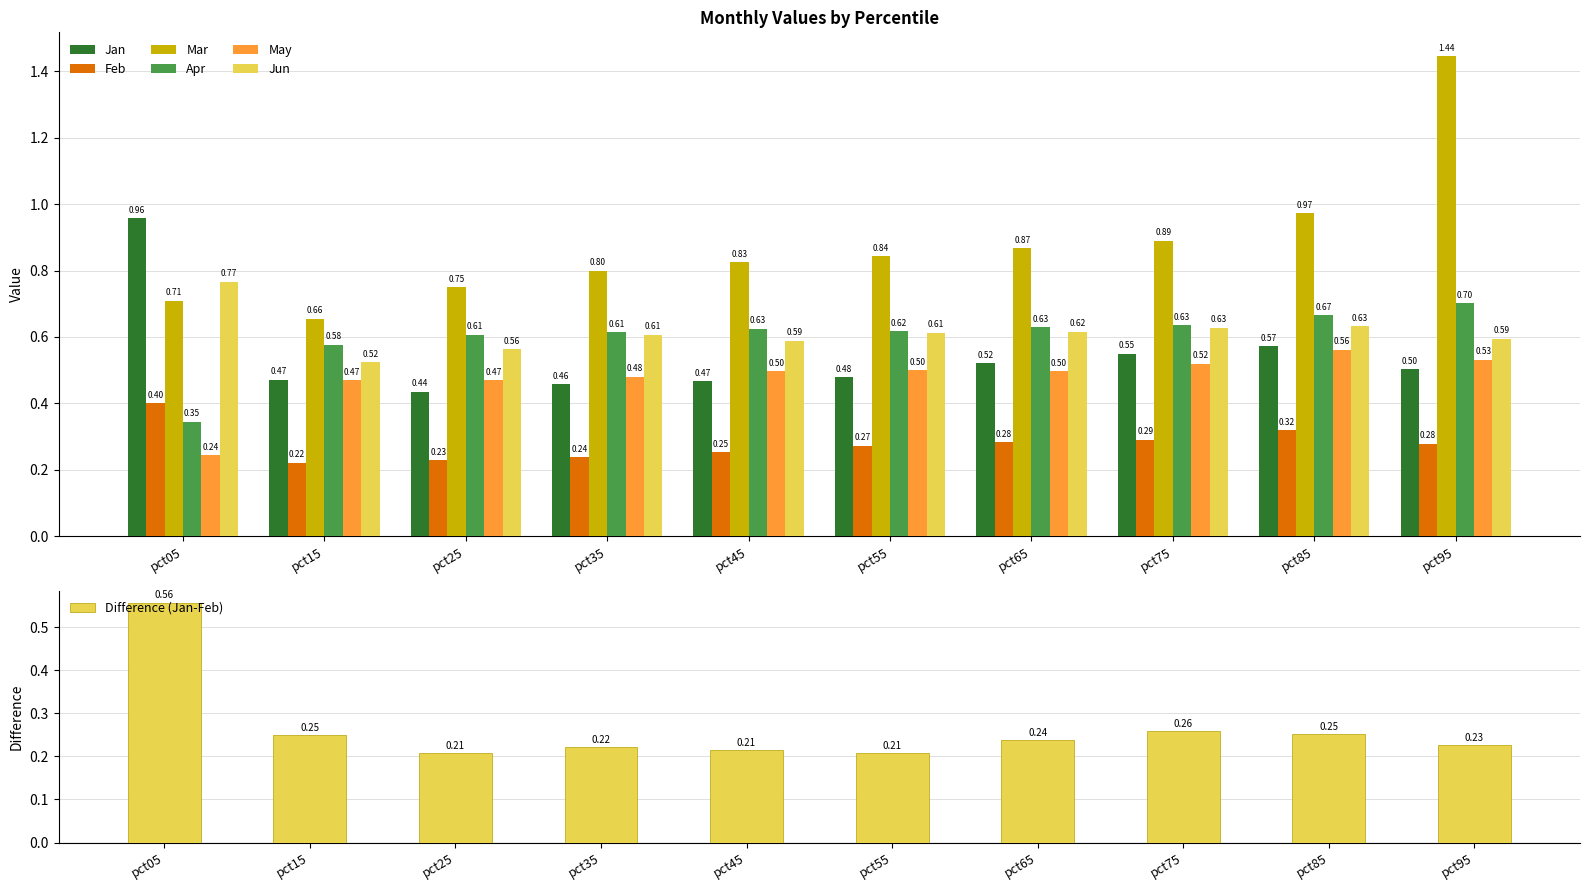

Is it true that Apr equals 0.3 at pct05?

True